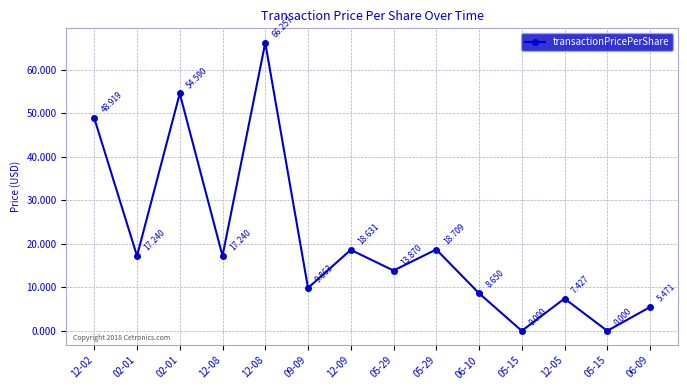

How many series are shown in this chart?

1